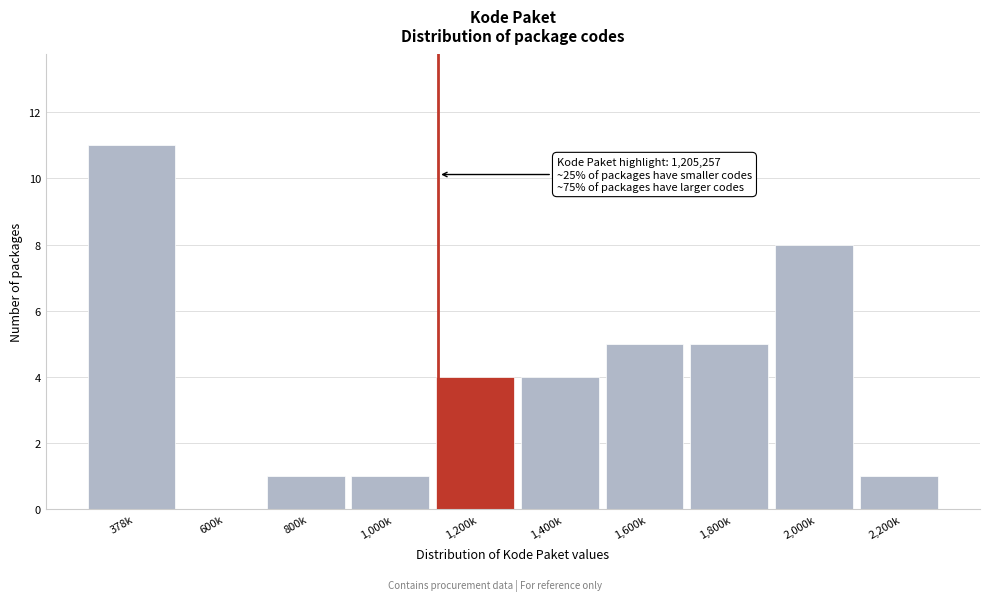

Reading right to left, extract all data points from this chart.

2,200k=1	2,000k=8	1,800k=5	1,600k=5	1,400k=4	1,200k=4	1,000k=1	800k=1	600k=0	378k=11